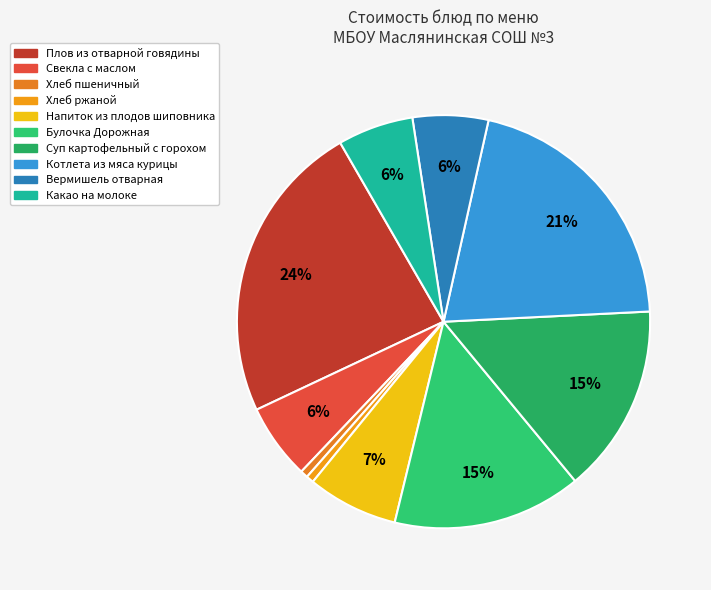

Rank the categories by value from highest to lowest.

Плов из отварной говядины, Котлета из мяса курицы, Булочка Дорожная, Суп картофельный с горохом, Напиток из плодов шиповника, Свекла с маслом, Вермишель отварная, Какао на молоке, Хлеб пшеничный, Хлеб ржаной